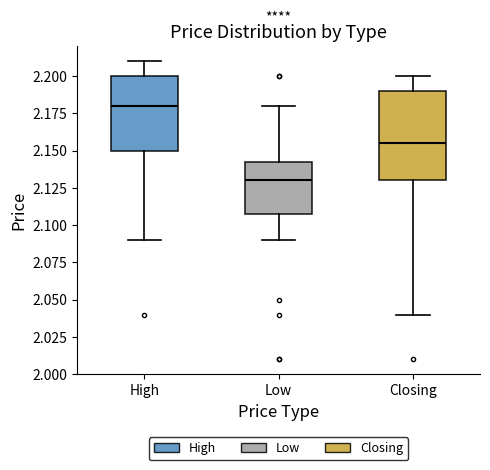

Where is the upper edge of the box for Closing on the y-axis? The values are not printed on the chart, so give them approximately, as read against the axis.

2.190